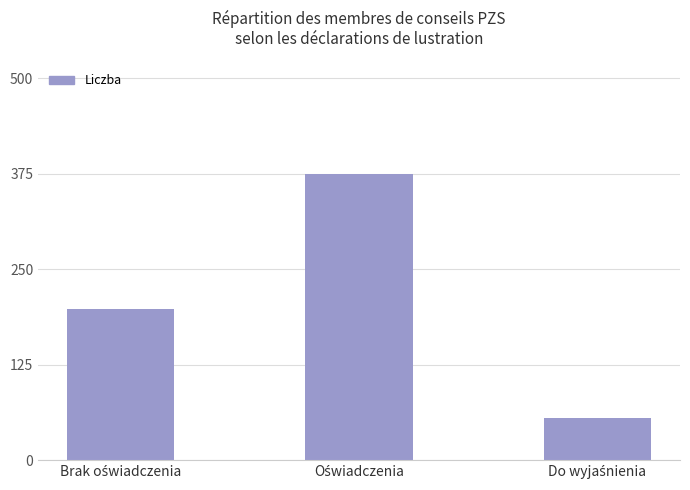

What is the value of the 1st bar from the left?

198